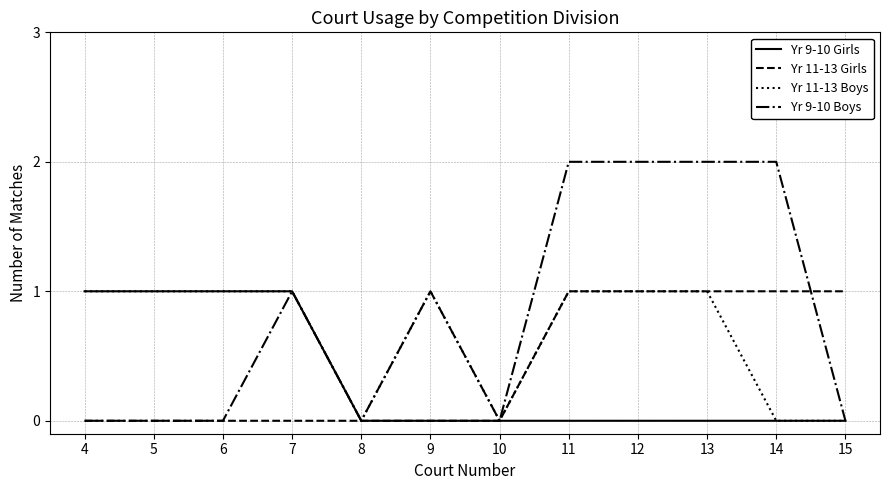

Between 8 and 13, which series saw the biggest shift?

Yr 9-10 Boys